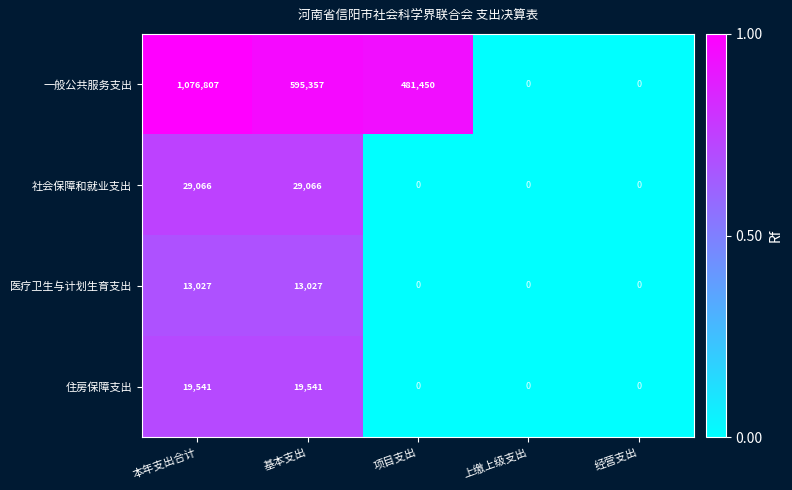

What is the difference between the 医疗卫生与计划生育支出 values at 本年支出合计 and 经营支出?

13027